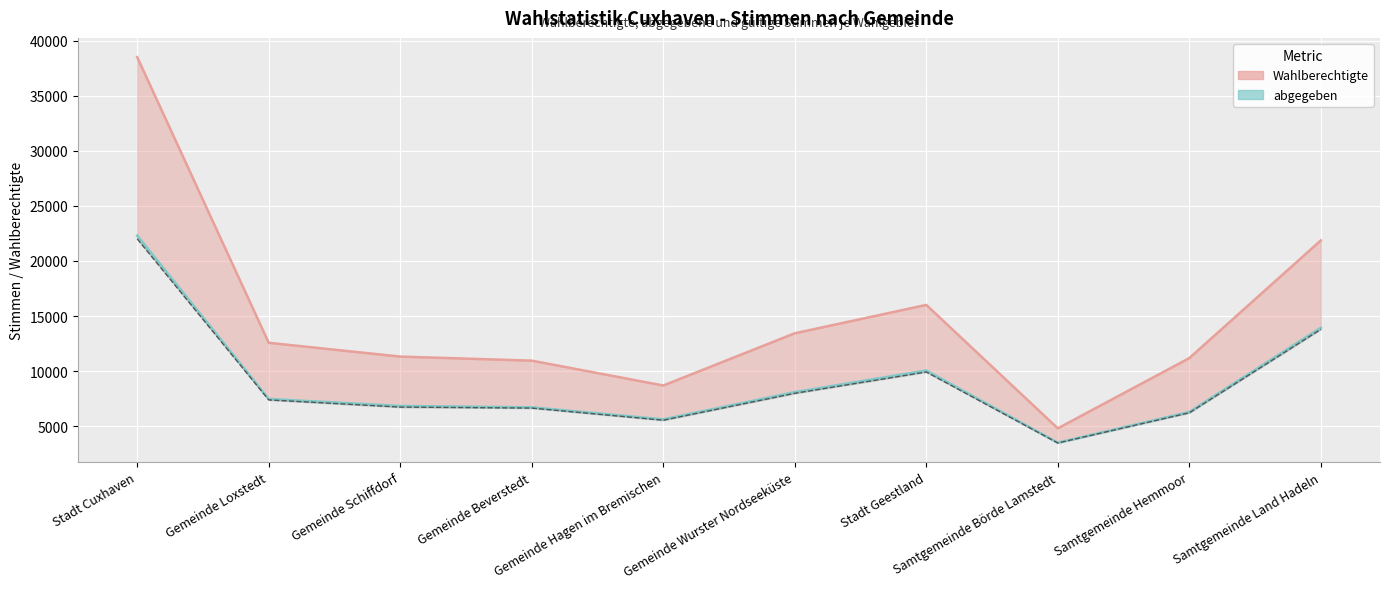

What value does the abgegeben series have at Gemeinde Schiffdorf?

6833